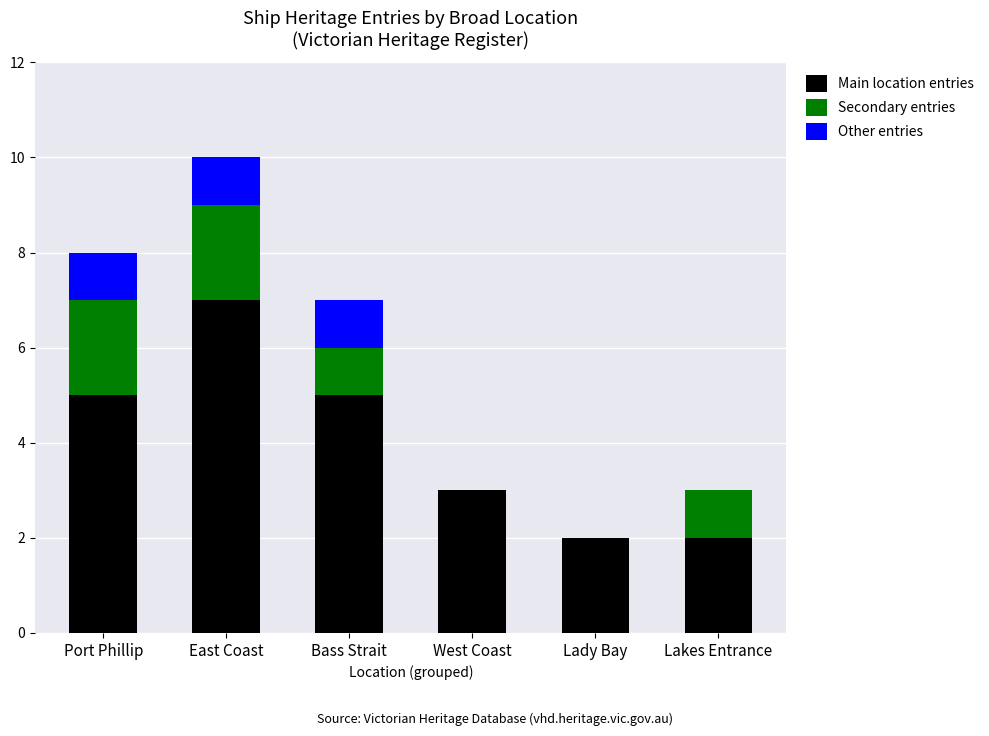

What is the sum of the Main location entries values at Lakes Entrance and East Coast?

9